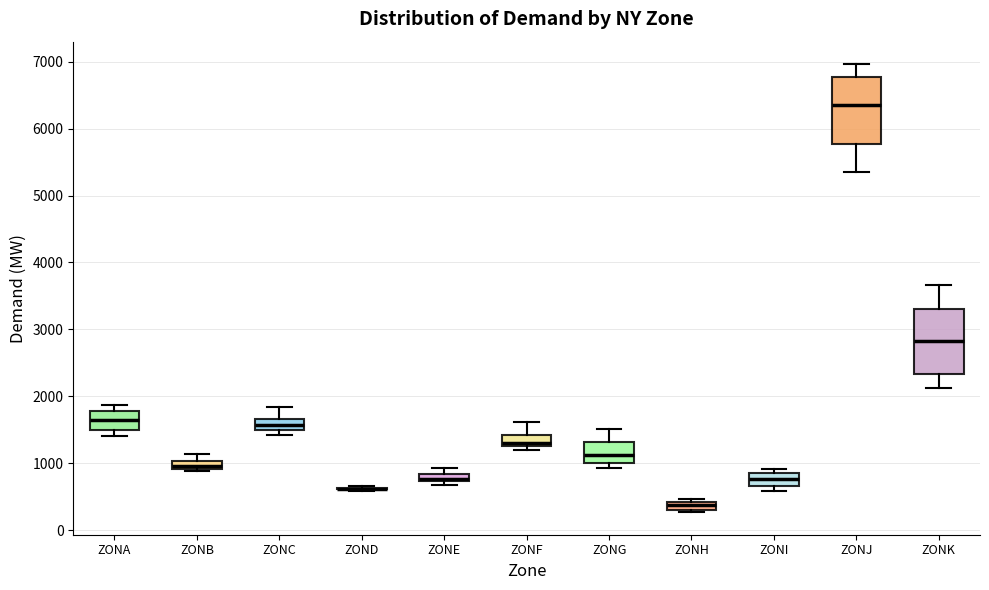

Where does the upper whisker of the box for ZONJ end on the y-axis? The values are not printed on the chart, so give them approximately, as read against the axis.

7000